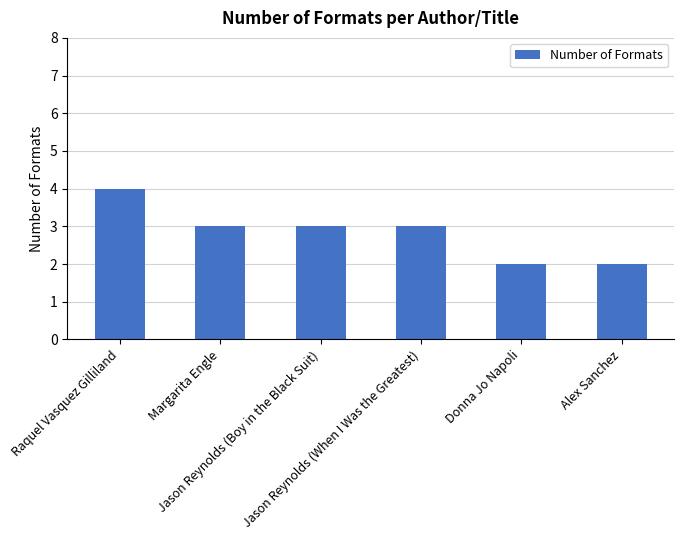

What is the ratio of the value at Alex Sanchez to the value at Donna Jo Napoli?

1.0